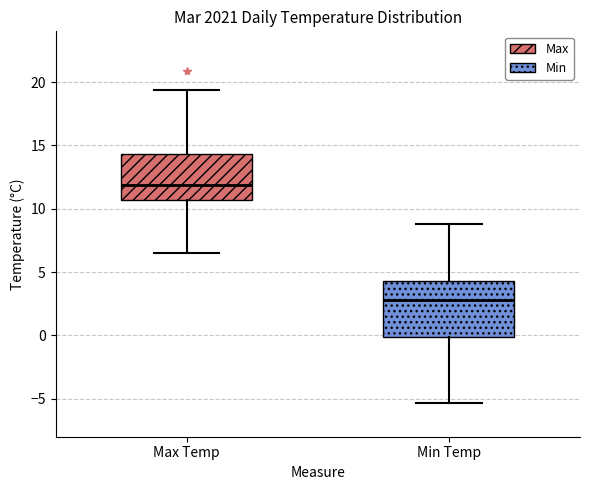

Reading left to right, transcribe this box plot: for each box, give where its median line is, the range the box spans, and where its two whiskers end, as read against the y-axis. The values are not printed on the chart, so give them approximately, as read against the axis.

Max Temp: median 12.0, box 10.5 to 14.5, whiskers 6.5 to 19.5
Min Temp: median 3.0, box 0.0 to 4.5, whiskers -5.5 to 9.0